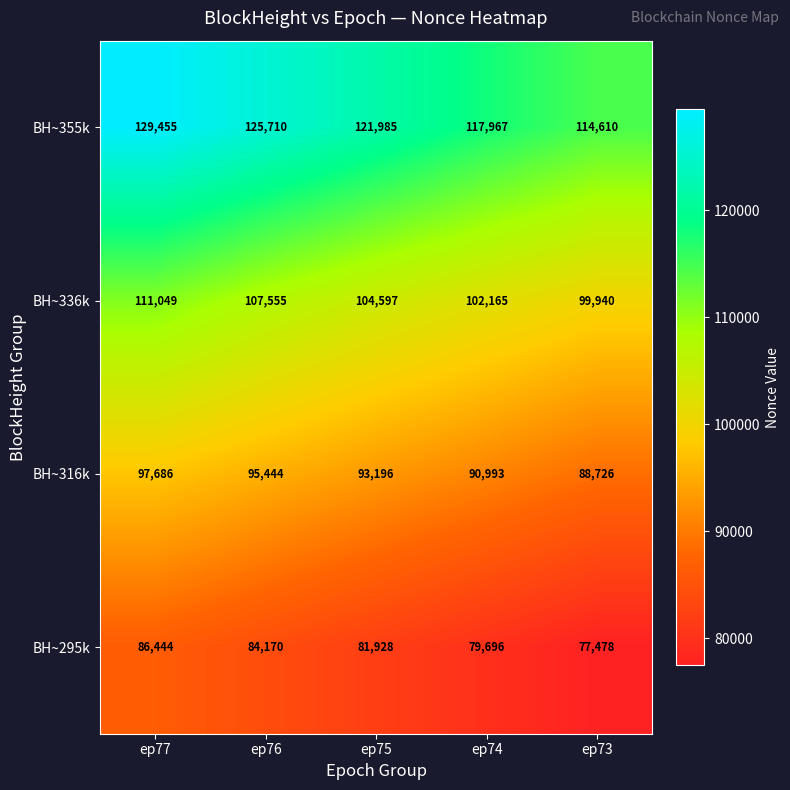

True or false: BH~336k has a value of 25146 at ep77.

False